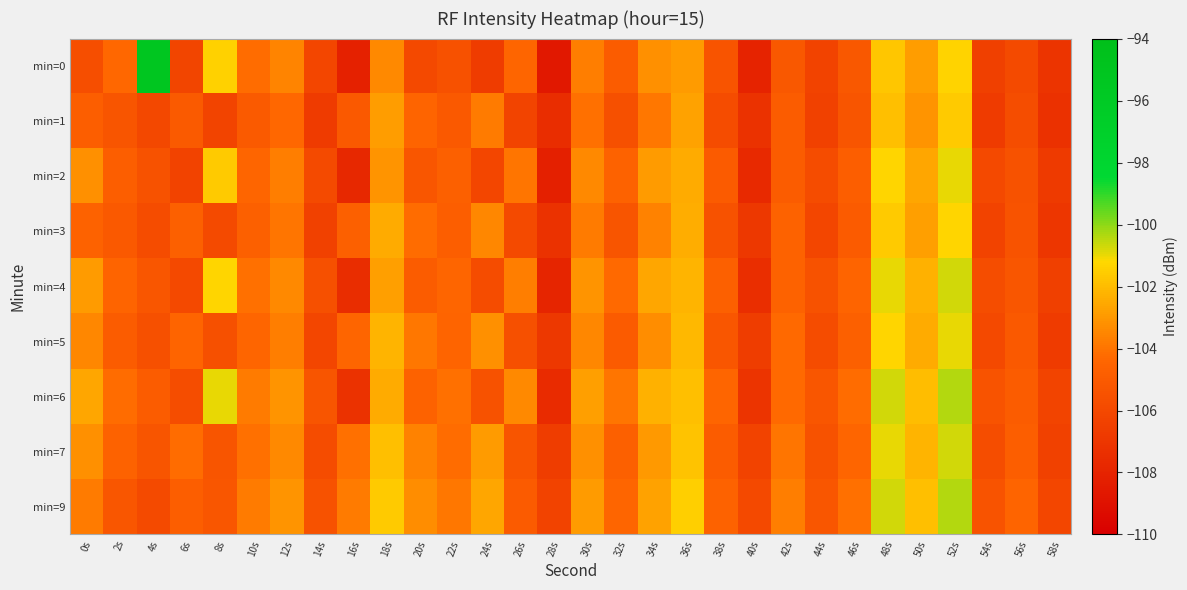

Reading left to right, transcribe all the data shown in this chart.

min=0: 0s=-105.7	2s=-104.4	4s=-95.3	6s=-106.2	8s=-101.4	10s=-104.2	12s=-103.5	14s=-106.1	16s=-108.2	18s=-103.4	20s=-106.0	22s=-105.5	24s=-106.7	26s=-104.4	28s=-108.7	30s=-103.7	32s=-104.9	34s=-103.2	36s=-102.9	38s=-105.3	40s=-108.0	42s=-105.2	44s=-106.3	46s=-105.2	48s=-101.7	50s=-102.9	52s=-101.3	54s=-106.5	56s=-105.9	58s=-107.1
min=1: 0s=-104.8	2s=-105.3	4s=-106.0	6s=-105.0	8s=-106.2	10s=-105.0	12s=-104.4	14s=-106.7	16s=-105.1	18s=-102.8	20s=-104.5	22s=-105.1	24s=-103.8	26s=-106.2	28s=-107.5	30s=-104.1	32s=-105.6	34s=-103.9	36s=-102.7	38s=-105.8	40s=-107.2	42s=-104.9	44s=-106.4	46s=-105.3	48s=-101.9	50s=-103.1	52s=-101.6	54s=-106.7	56s=-105.7	58s=-107.3
min=2: 0s=-103.2	2s=-104.8	4s=-105.5	6s=-106.3	8s=-101.6	10s=-104.4	12s=-103.7	14s=-105.9	16s=-107.8	18s=-103.1	20s=-105.2	22s=-104.7	24s=-106.1	26s=-104.0	28s=-108.2	30s=-103.4	32s=-104.6	34s=-102.9	36s=-102.5	38s=-105.0	40s=-107.7	42s=-104.9	44s=-105.8	46s=-104.8	48s=-101.3	50s=-102.6	52s=-101.0	54s=-106.0	56s=-105.5	58s=-106.8
min=3: 0s=-104.6	2s=-105.1	4s=-105.8	6s=-104.7	8s=-105.9	10s=-104.7	12s=-104.0	14s=-106.4	16s=-104.7	18s=-102.5	20s=-104.2	22s=-104.8	24s=-103.5	26s=-105.9	28s=-107.2	30s=-103.8	32s=-105.3	34s=-103.6	36s=-102.4	38s=-105.5	40s=-106.9	42s=-104.6	44s=-106.1	46s=-105.0	48s=-101.6	50s=-102.8	52s=-101.3	54s=-106.3	56s=-105.4	58s=-107.0
min=4: 0s=-102.9	2s=-104.5	4s=-105.2	6s=-106.0	8s=-101.3	10s=-104.1	12s=-103.4	14s=-105.6	16s=-107.5	18s=-102.8	20s=-104.9	22s=-104.4	24s=-105.8	26s=-103.7	28s=-107.9	30s=-103.1	32s=-104.3	34s=-102.6	36s=-102.2	38s=-104.7	40s=-107.4	42s=-104.6	44s=-105.5	46s=-104.5	48s=-101.0	50s=-102.3	52s=-100.7	54s=-105.7	56s=-105.2	58s=-106.5
min=5: 0s=-103.5	2s=-104.9	4s=-105.6	6s=-104.5	8s=-105.6	10s=-104.4	12s=-103.7	14s=-106.1	16s=-104.4	18s=-102.2	20s=-103.9	22s=-104.5	24s=-103.2	26s=-105.6	28s=-106.9	30s=-103.5	32s=-105.0	34s=-103.3	36s=-102.1	38s=-105.2	40s=-106.6	42s=-104.3	44s=-105.8	46s=-104.7	48s=-101.3	50s=-102.5	52s=-101.0	54s=-106.0	56s=-105.1	58s=-106.7
min=6: 0s=-102.6	2s=-104.2	4s=-104.9	6s=-105.7	8s=-101.0	10s=-103.8	12s=-103.1	14s=-105.3	16s=-107.2	18s=-102.5	20s=-104.6	22s=-104.1	24s=-105.5	26s=-103.4	28s=-107.6	30s=-102.8	32s=-104.0	34s=-102.3	36s=-101.9	38s=-104.4	40s=-107.1	42s=-104.3	44s=-105.2	46s=-104.2	48s=-100.7	50s=-102.0	52s=-100.4	54s=-105.4	56s=-104.9	58s=-106.2
min=7: 0s=-103.2	2s=-104.6	4s=-105.3	6s=-104.2	8s=-105.3	10s=-104.1	12s=-103.4	14s=-105.8	16s=-104.1	18s=-101.9	20s=-103.6	22s=-104.2	24s=-102.9	26s=-105.3	28s=-106.6	30s=-103.2	32s=-104.7	34s=-103.0	36s=-101.8	38s=-104.9	40s=-106.3	42s=-104.0	44s=-105.5	46s=-104.4	48s=-101.0	50s=-102.2	52s=-100.7	54s=-105.7	56s=-104.8	58s=-106.4
min=9: 0s=-103.8	2s=-105.2	4s=-105.9	6s=-104.8	8s=-105.2	10s=-103.8	12s=-103.1	14s=-105.5	16s=-103.8	18s=-101.6	20s=-103.3	22s=-103.9	24s=-102.6	26s=-105.0	28s=-106.3	30s=-102.9	32s=-104.4	34s=-102.7	36s=-101.5	38s=-104.6	40s=-106.0	42s=-103.7	44s=-105.2	46s=-104.1	48s=-100.7	50s=-101.9	52s=-100.4	54s=-105.4	56s=-104.5	58s=-106.1